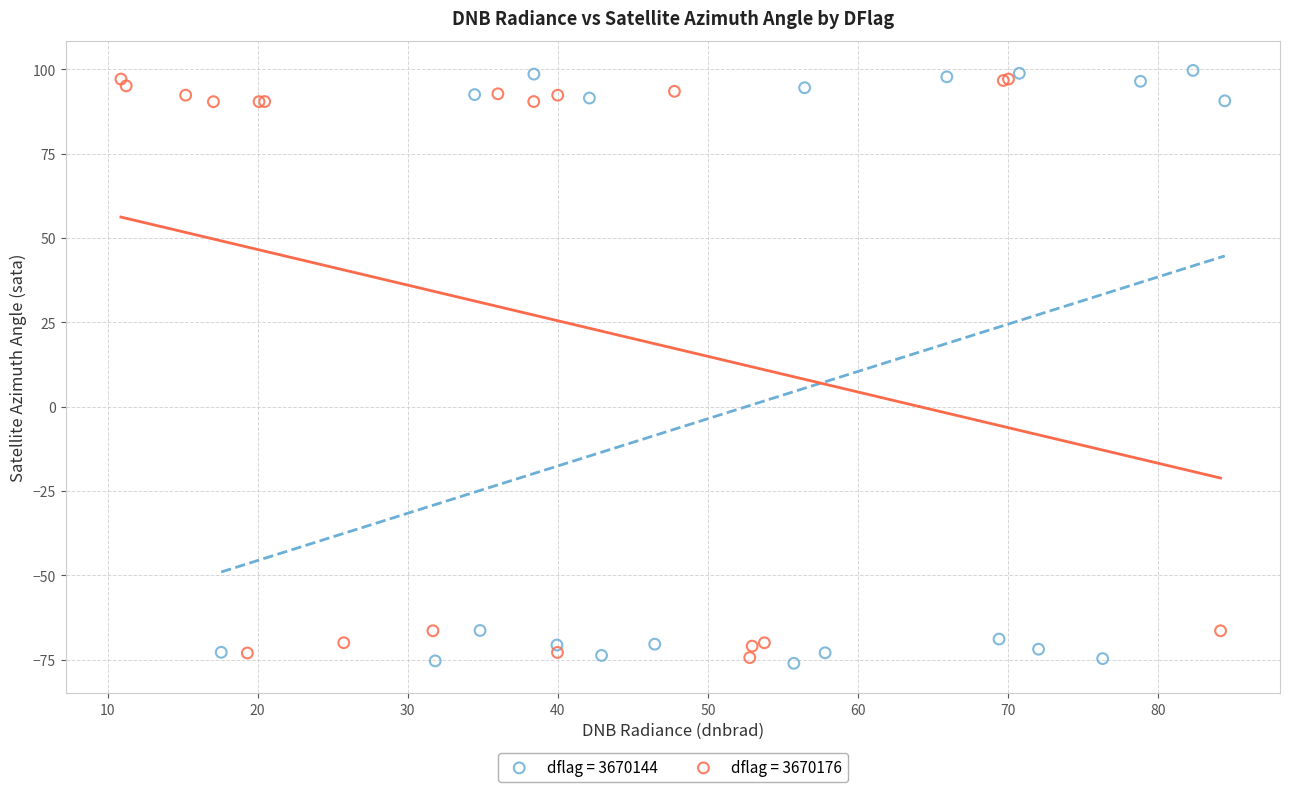

Which series has the widest spread of Y values?

dflag = 3670144